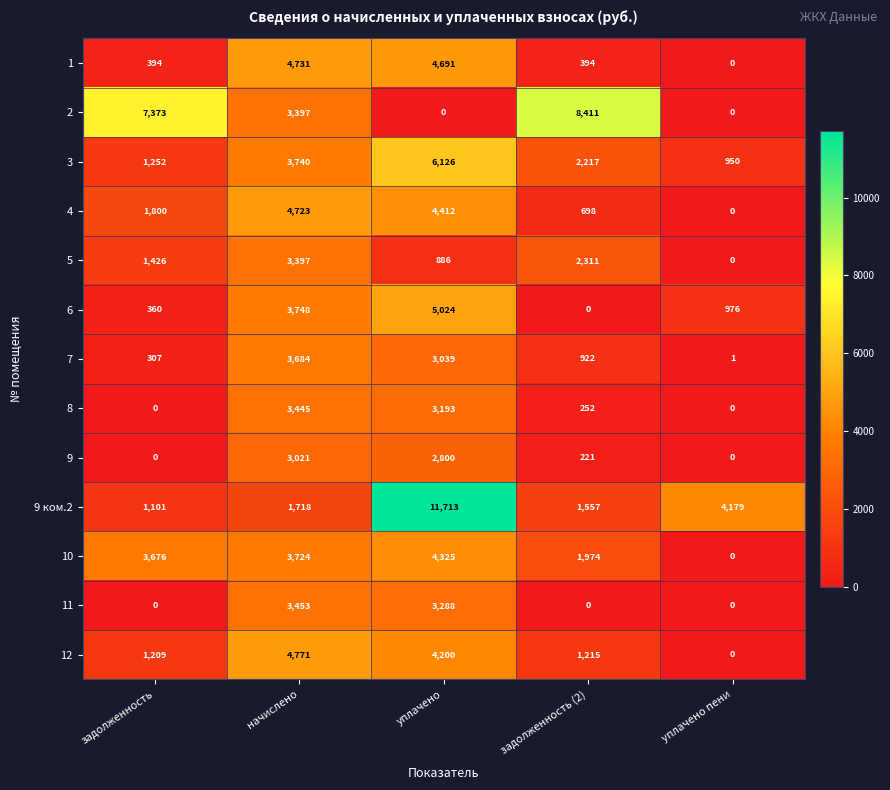

What is the sum of the 7 values at задолженность (2) and задолженность?

1229